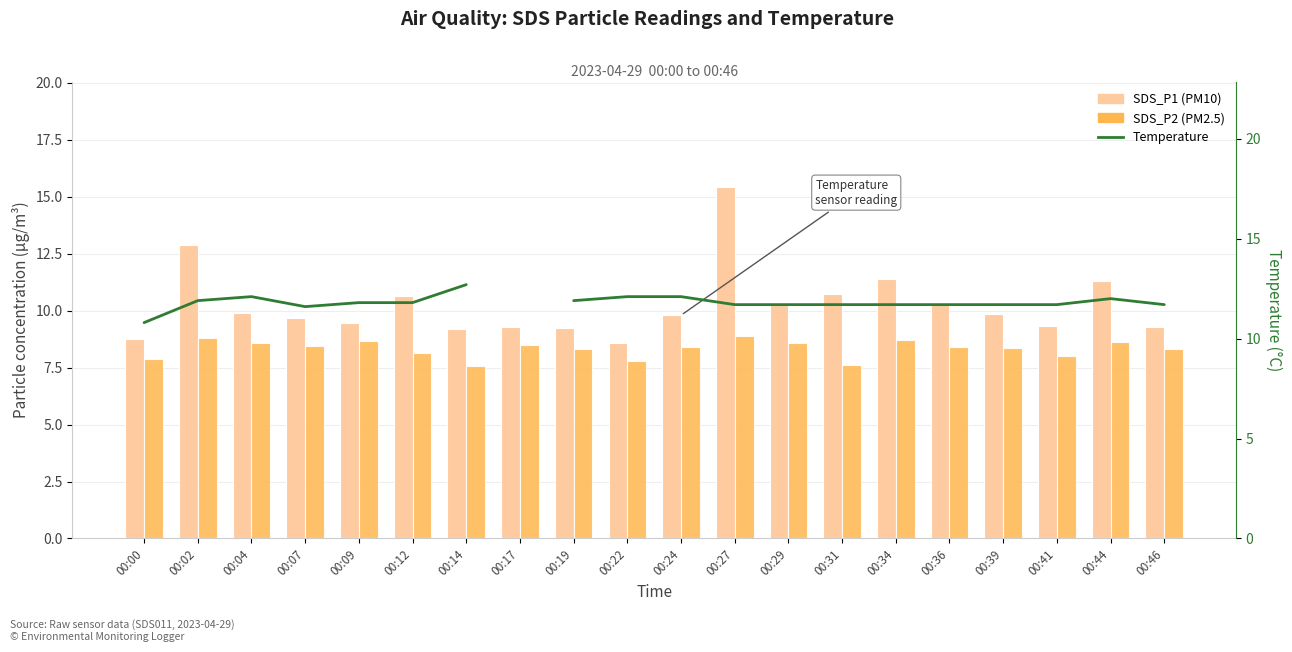

How many distinct data groups are displayed?

3